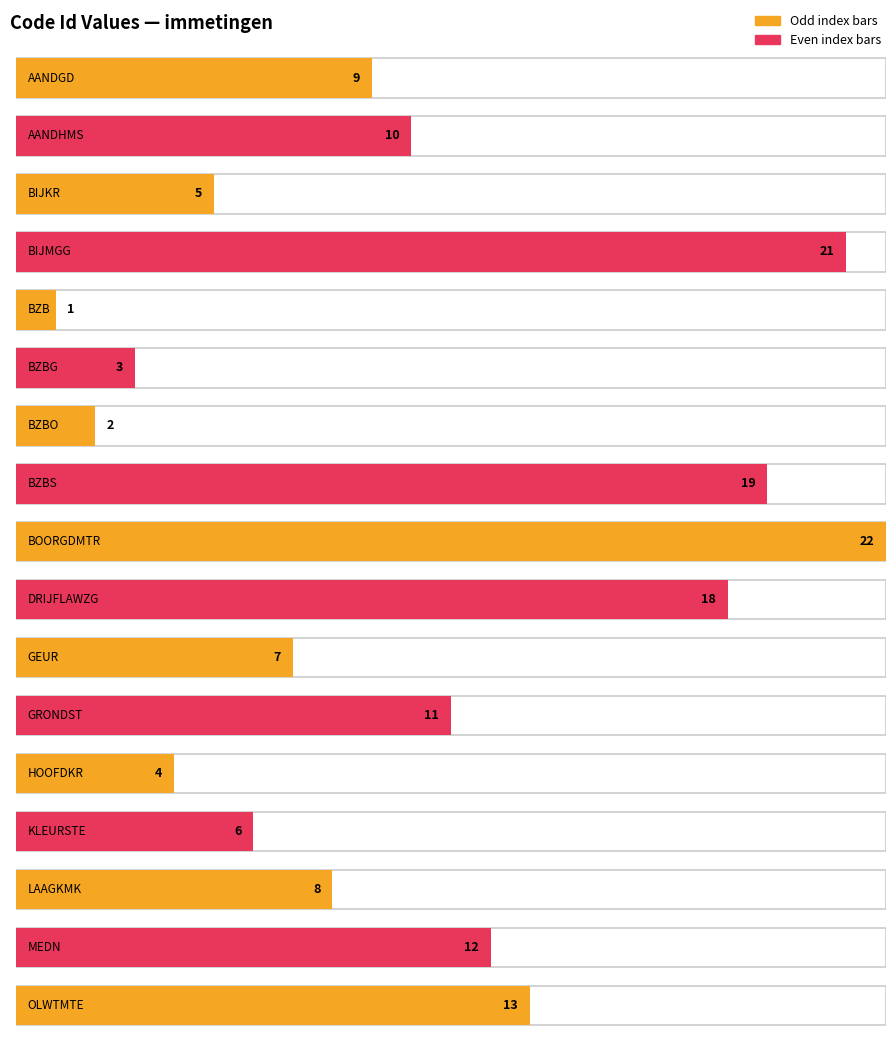

How many values are below 9?

8